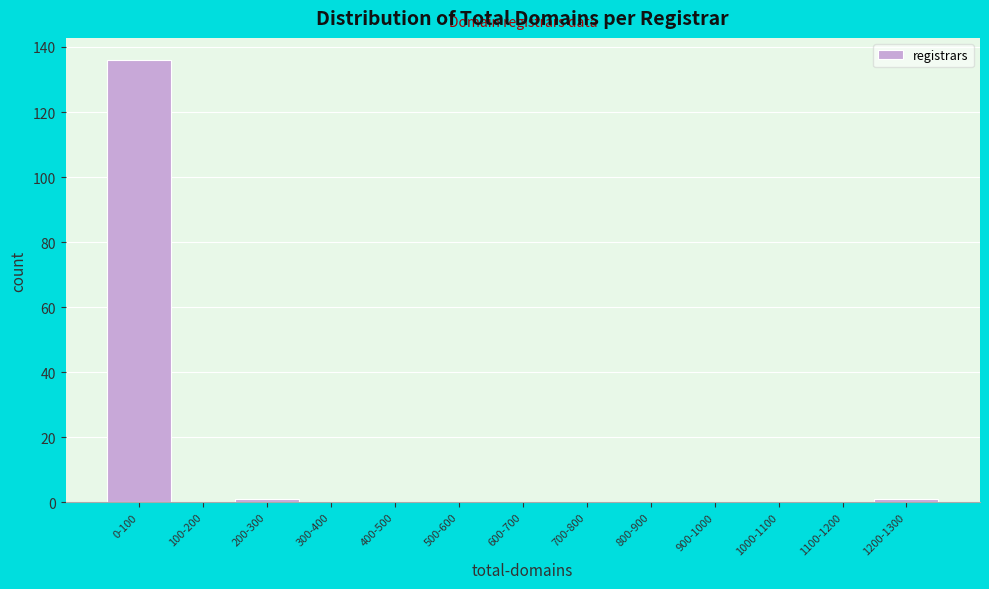

Reading left to right, transcribe all the data shown in this chart.

0-100=136	100-200=0	200-300=1	300-400=0	400-500=0	500-600=0	600-700=0	700-800=0	800-900=0	900-1000=0	1000-1100=0	1100-1200=0	1200-1300=1